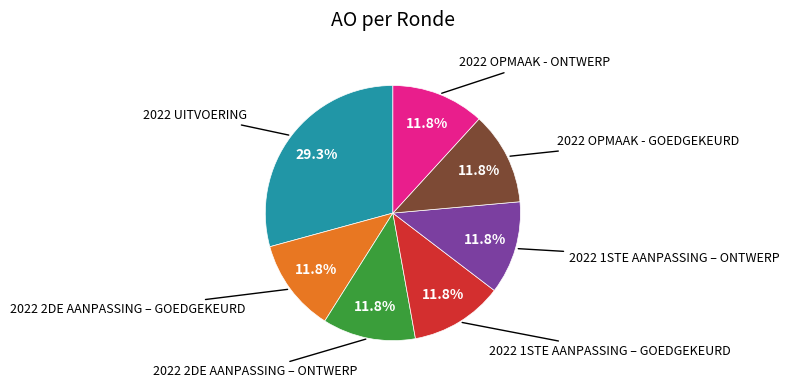

Is there a majority slice in this chart?

No